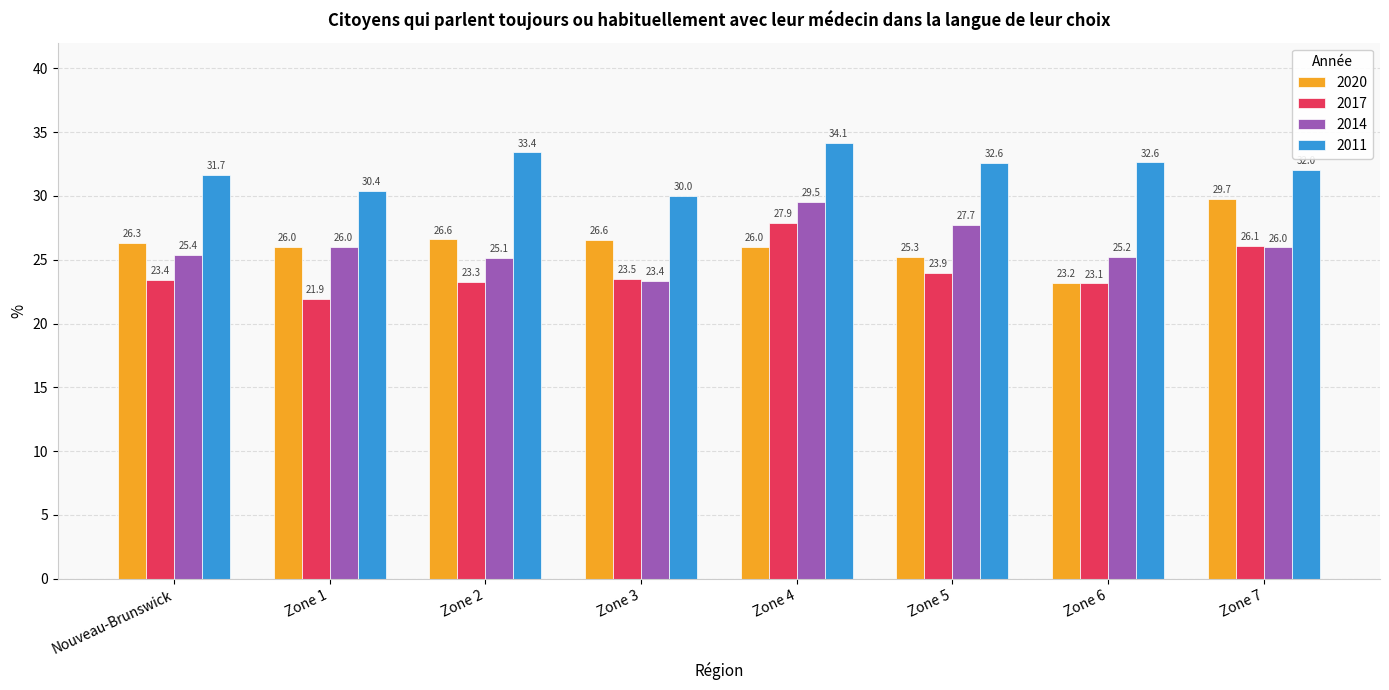

Reading left to right, what are all the values shown in this chart?

2020: 26.3	26.0	26.6	26.6	26.0	25.3	23.2	29.7
2017: 23.4	21.9	23.3	23.5	27.9	23.9	23.1	26.1
2014: 25.4	26.0	25.1	23.4	29.5	27.7	25.2	26.0
2011: 31.7	30.4	33.4	30.0	34.1	32.6	32.6	32.0